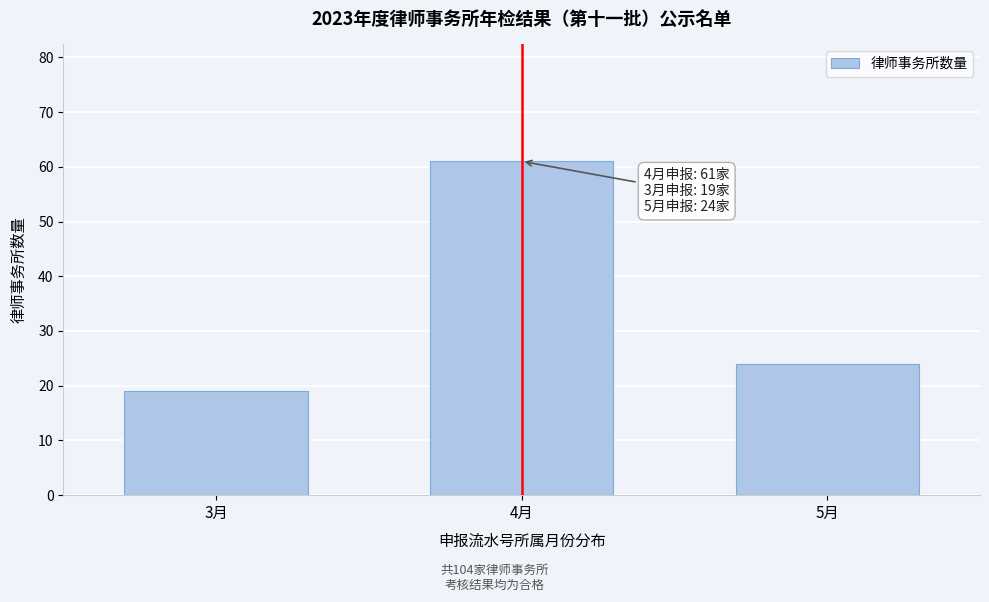

Reading left to right, transcribe all the data shown in this chart.

3月=19	4月=61	5月=24